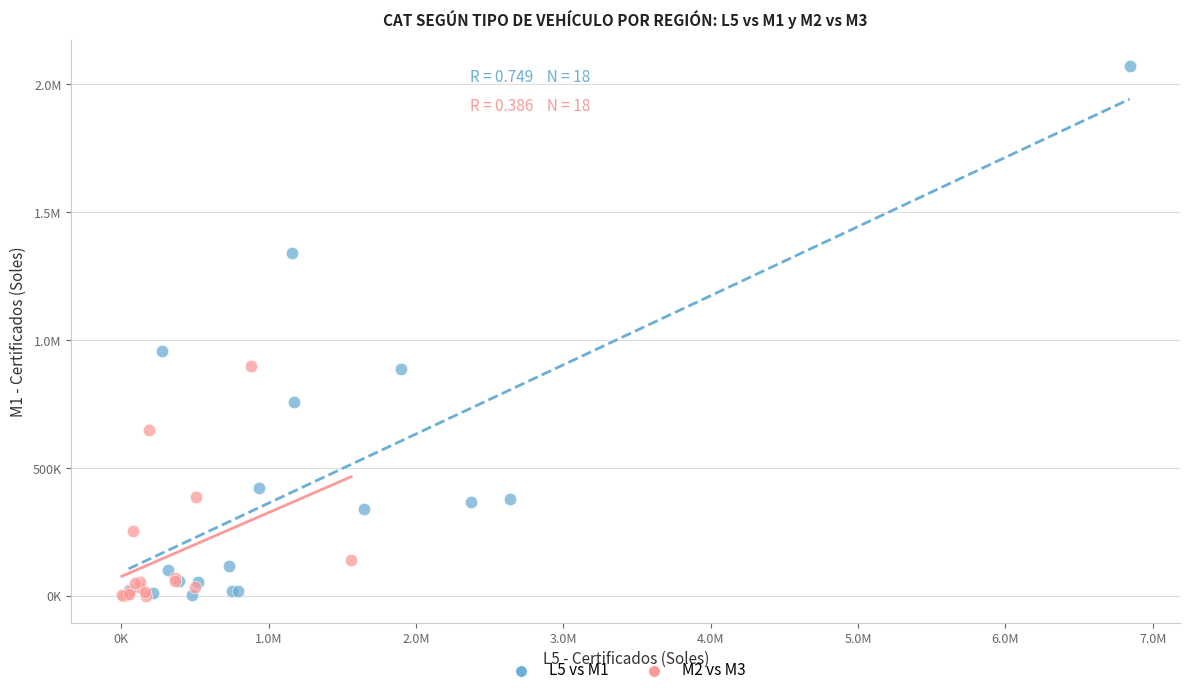

What are all the series names shown in the legend?

L5 vs M1, M2 vs M3